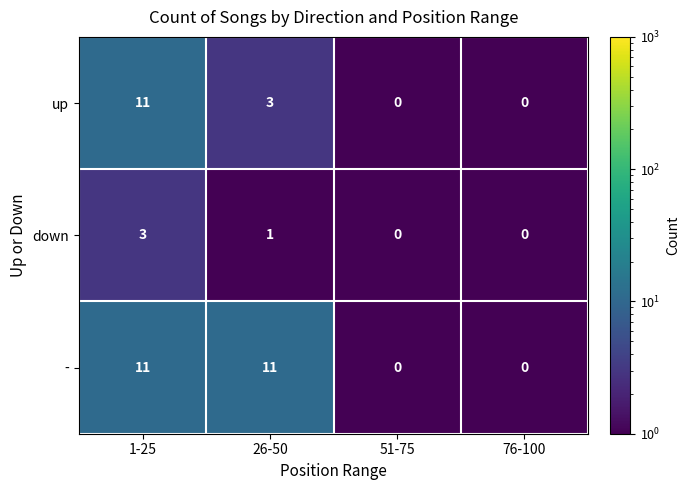

What is the maximum value for up?

11